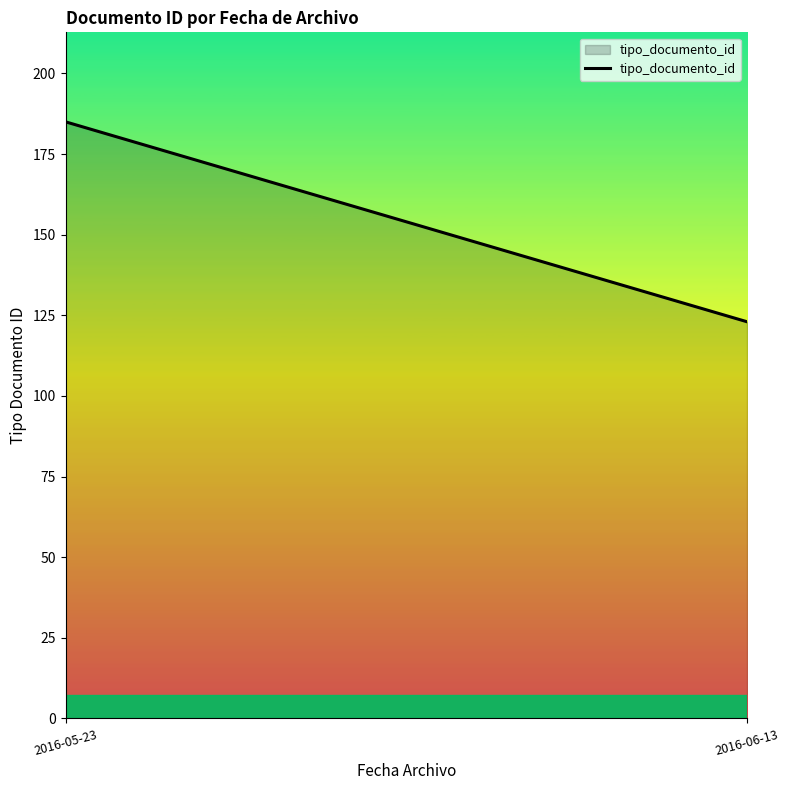

What is the sum of all values?

308